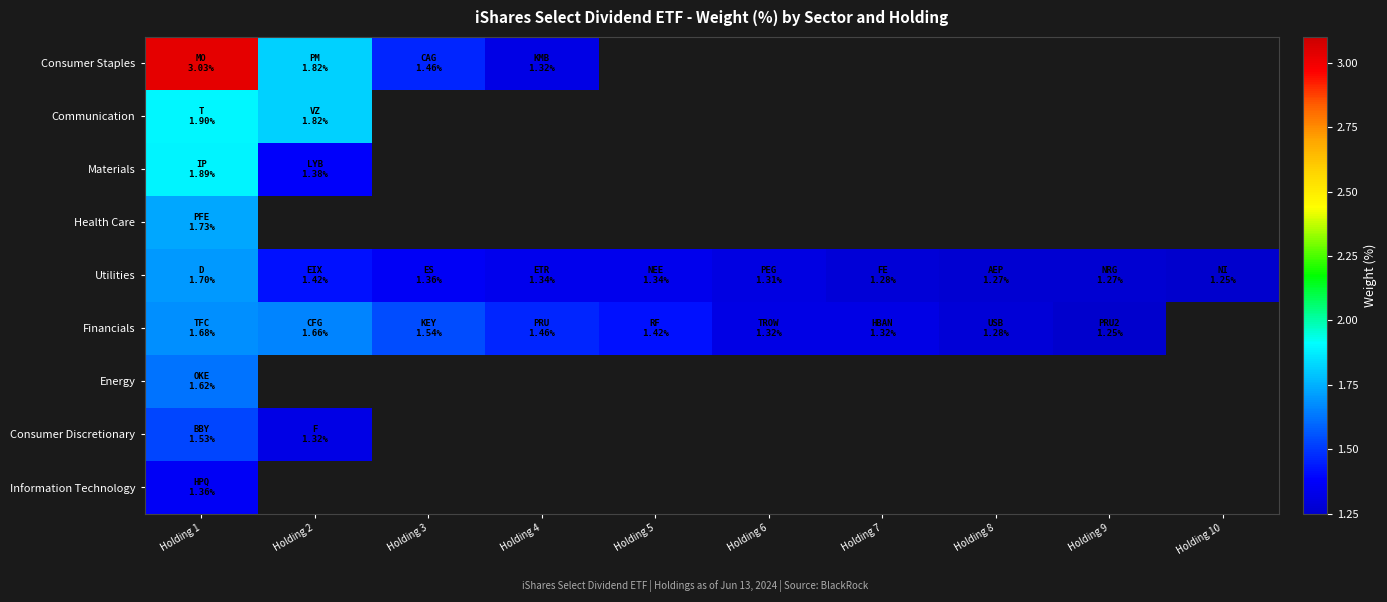

What is the maximum value for Information Technology?

1.4